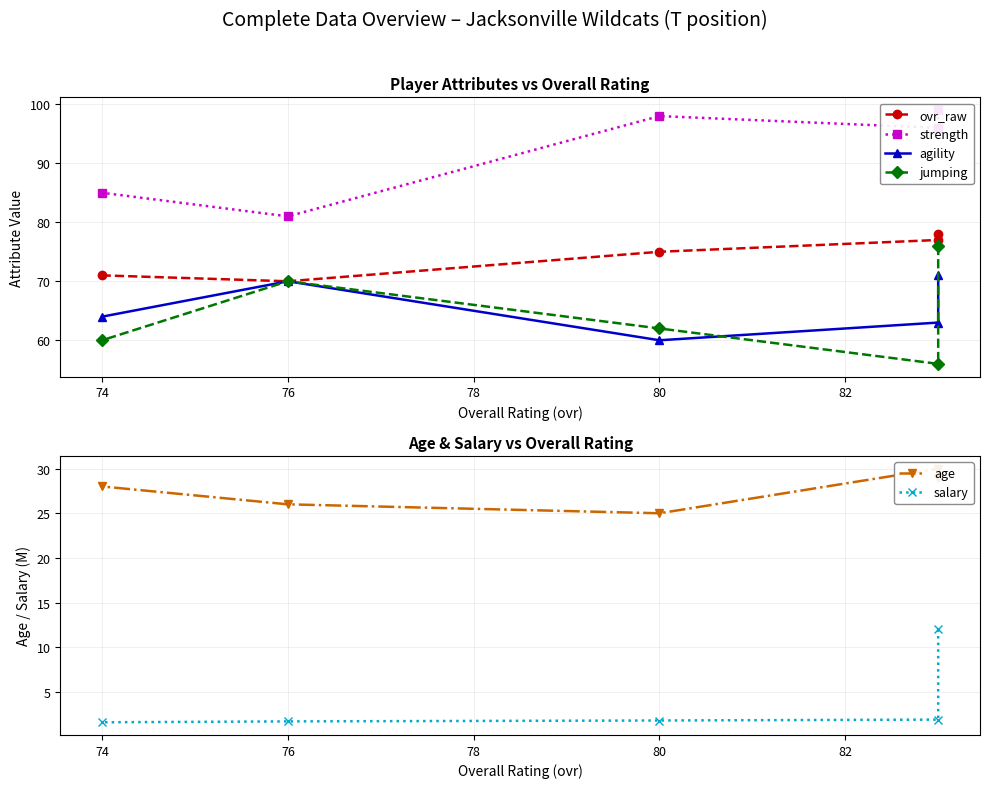

Rank the series at 76 from lowest to highest value.

salary, age, agility, jumping, ovr_raw, strength